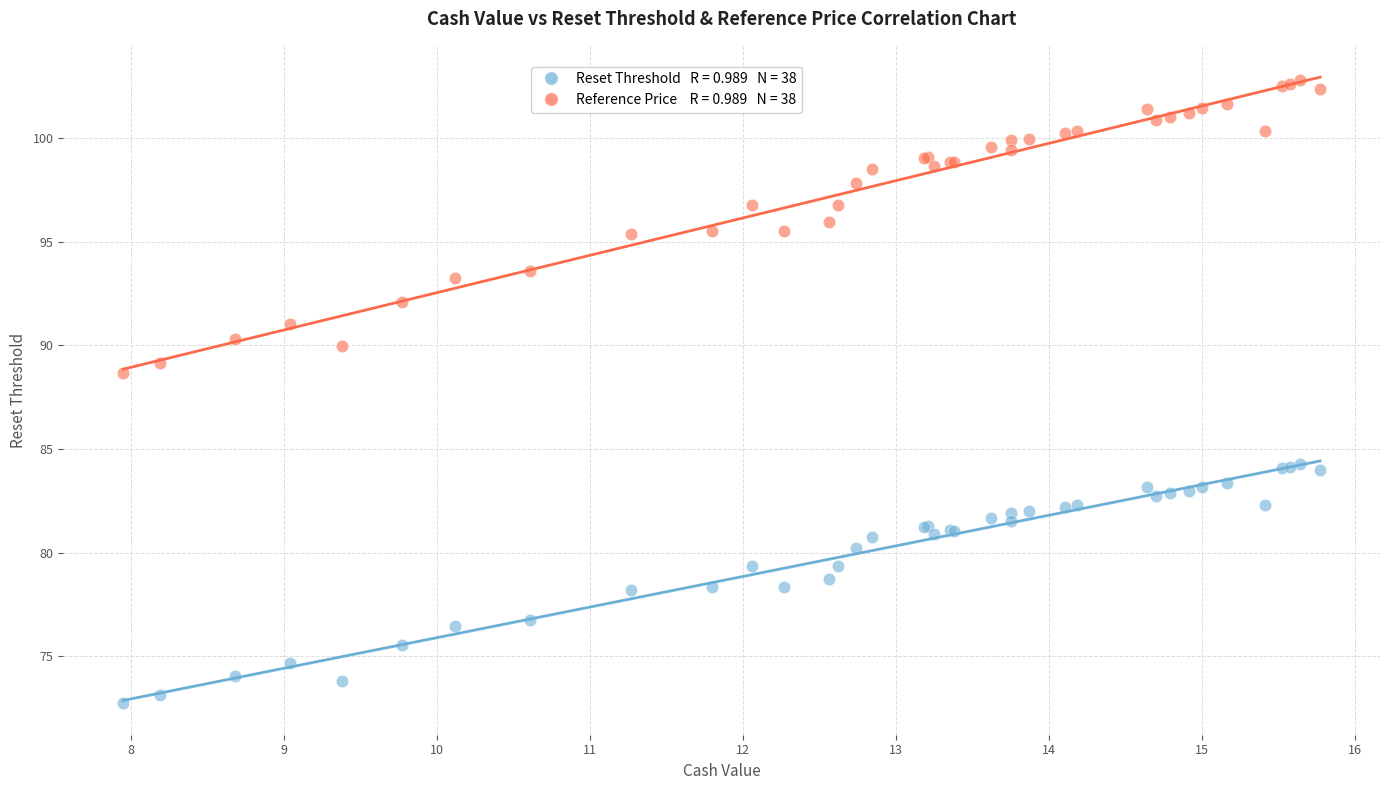

Across all series, what Y value is closest to 87?

88.7